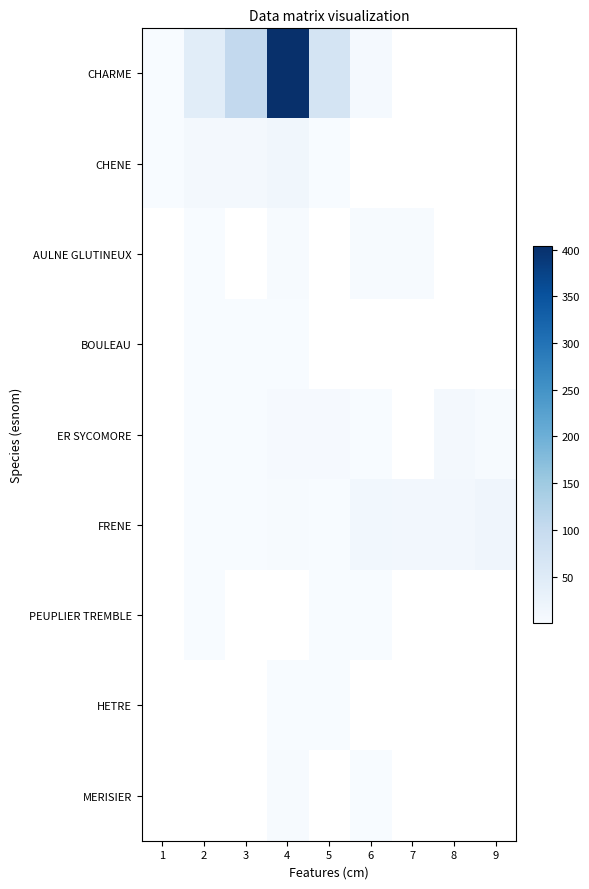

How many positive values does the CHENE series have?

5